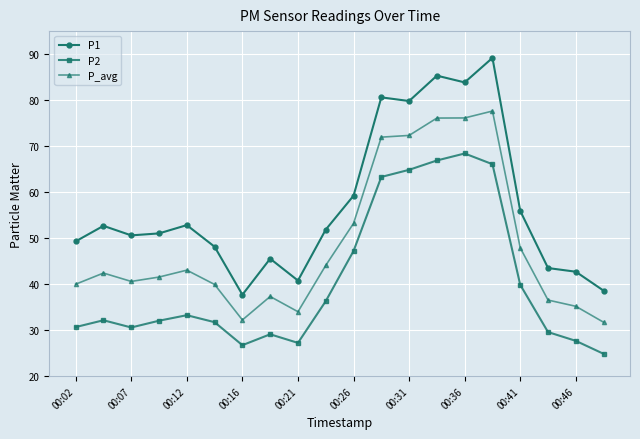

What is the maximum value shown in the chart?

89.2